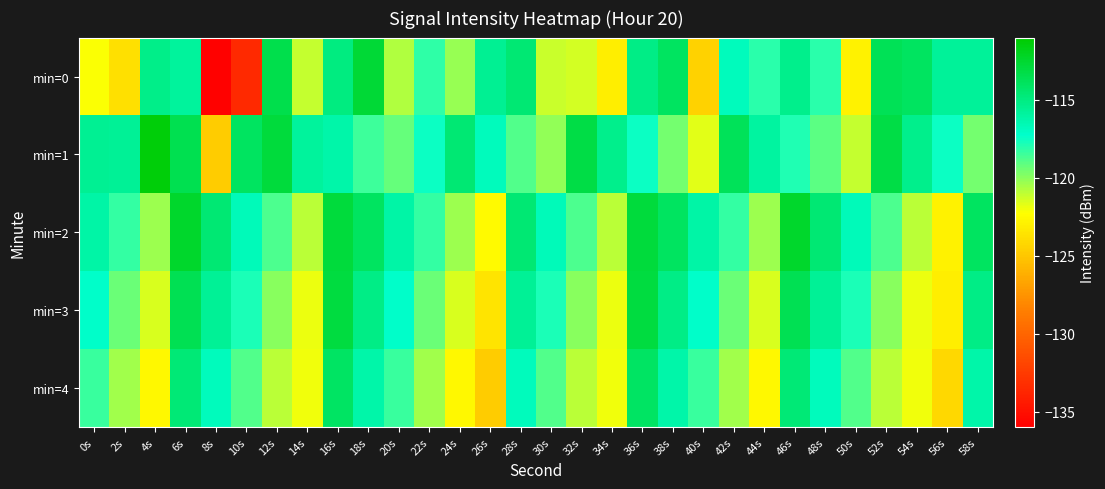

What is the minimum value shown in the chart?

-135.9